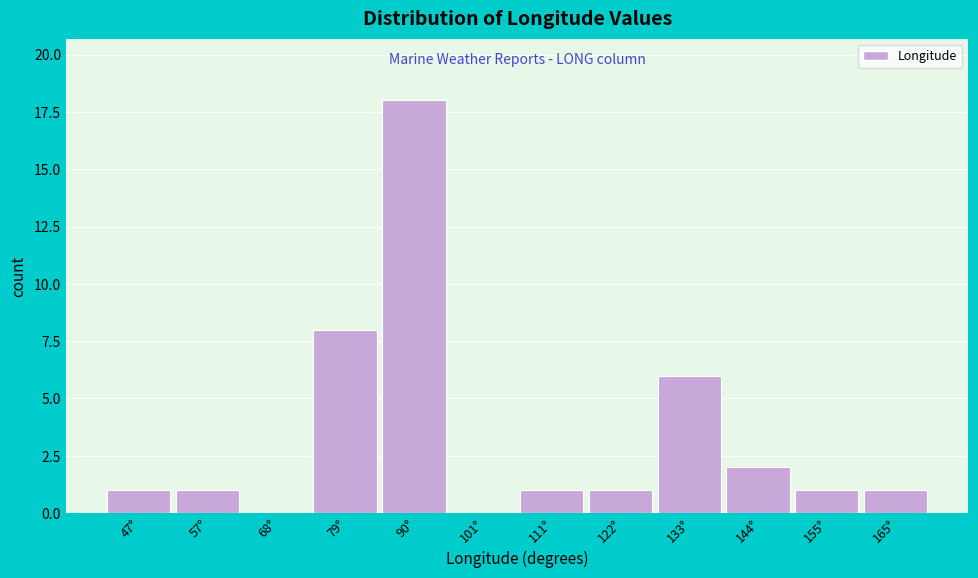

How tall is the bar that spans 84 to 96 on the x-axis? Neither the bar edges nor the heights are printed on the chart, so give them approximately, as read against the axes.

18